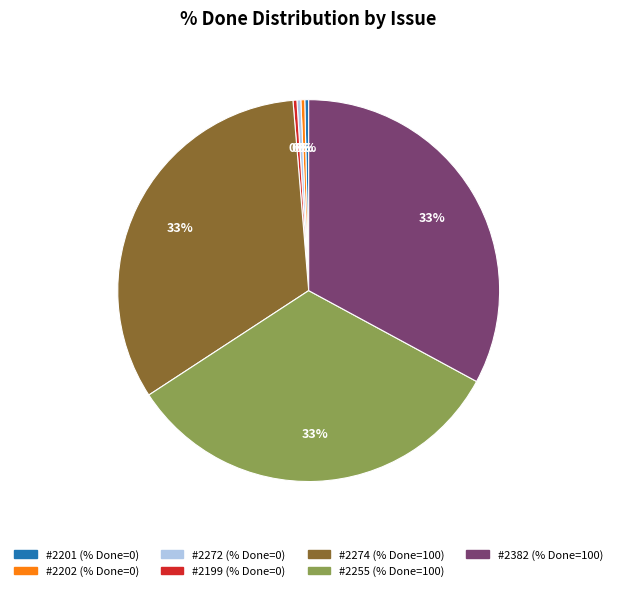

Is there a majority slice in this chart?

No